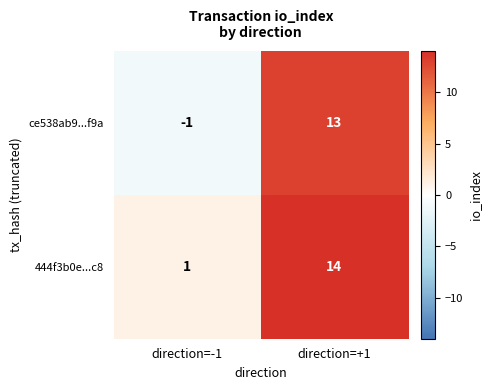

At which category does the chart reach its peak across all series?

direction=+1